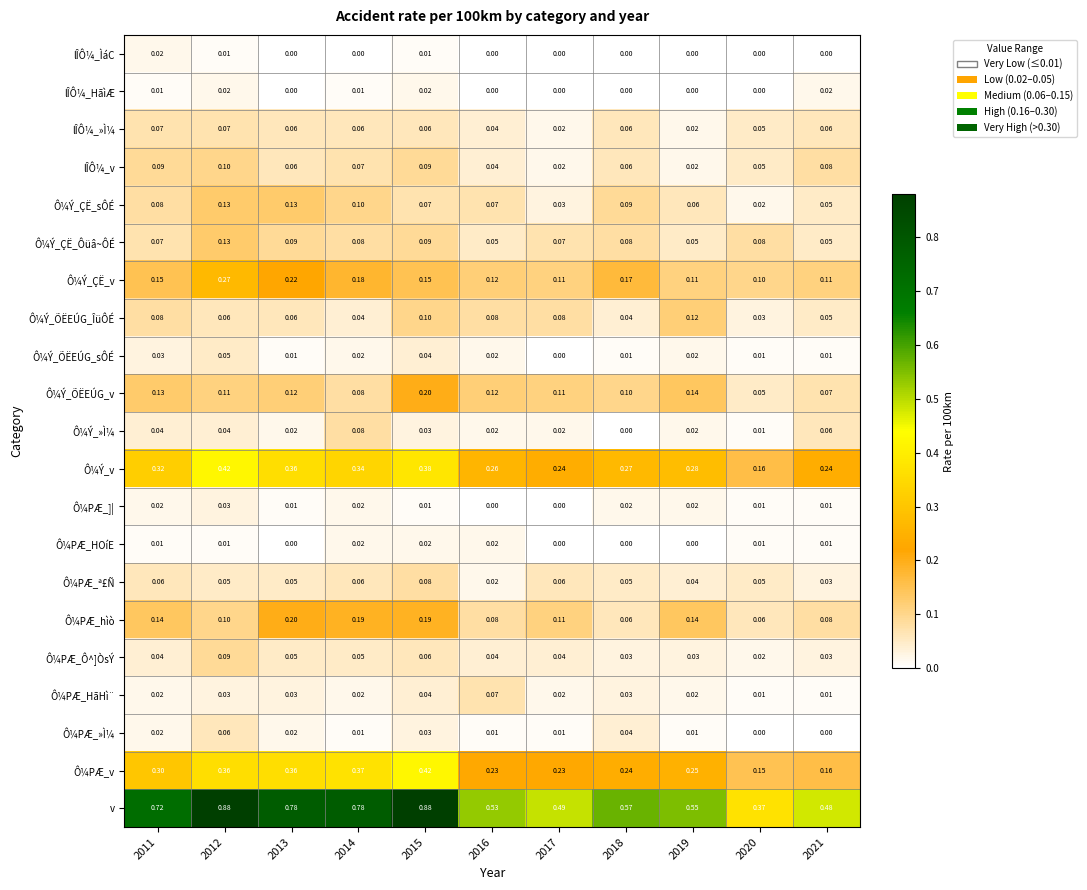

Between 2013 and 2014, which series saw the biggest shift?

Ô¼Ý_»Ì¼